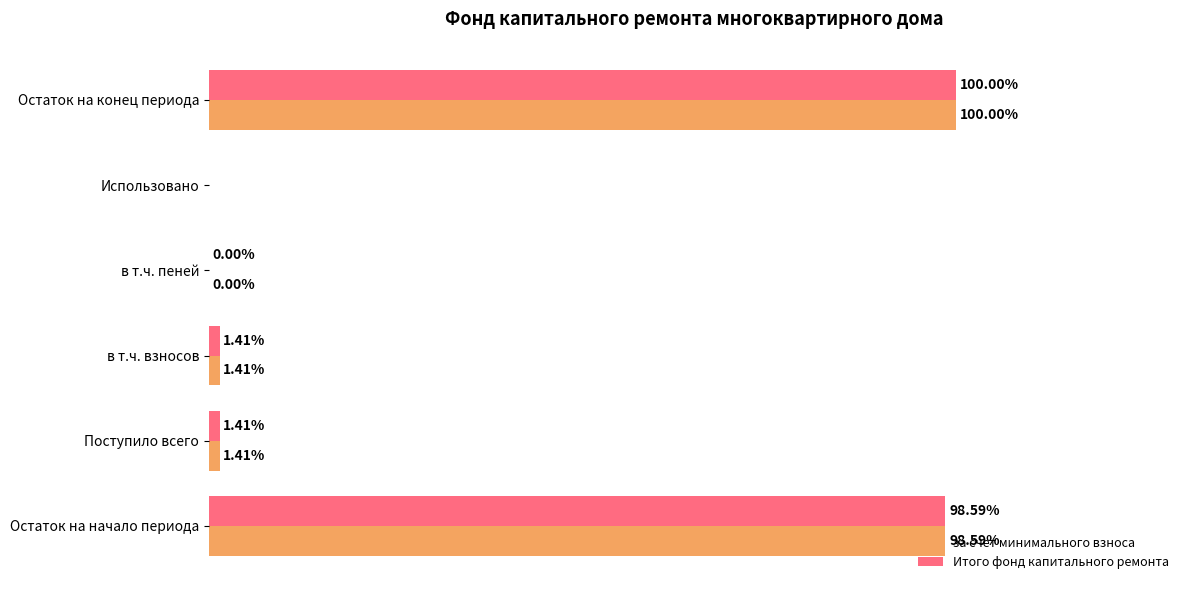

At which category is the sum across all series the highest?

Остаток на конец периода